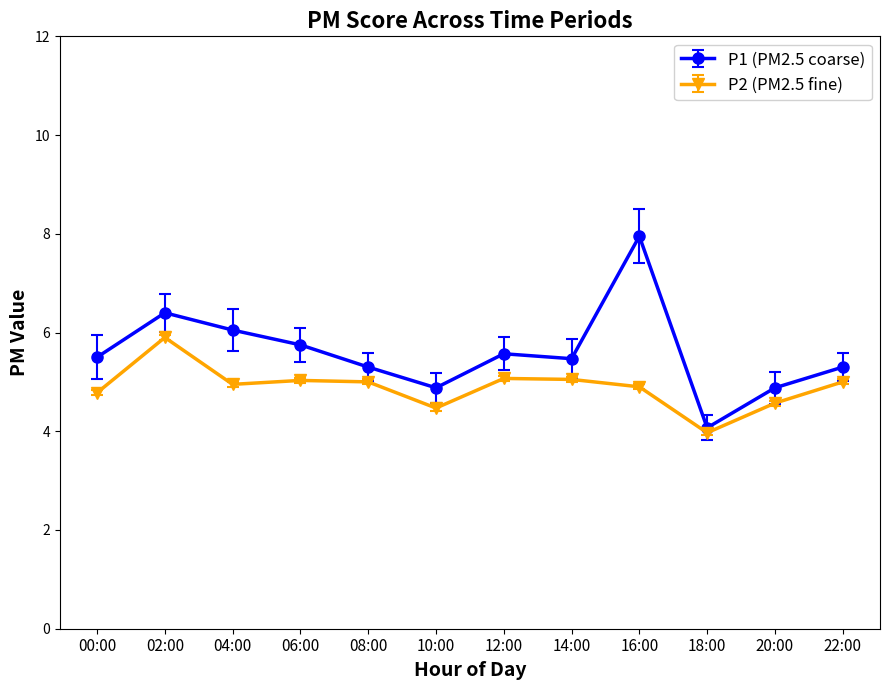

How many lines are shown in the chart?

2